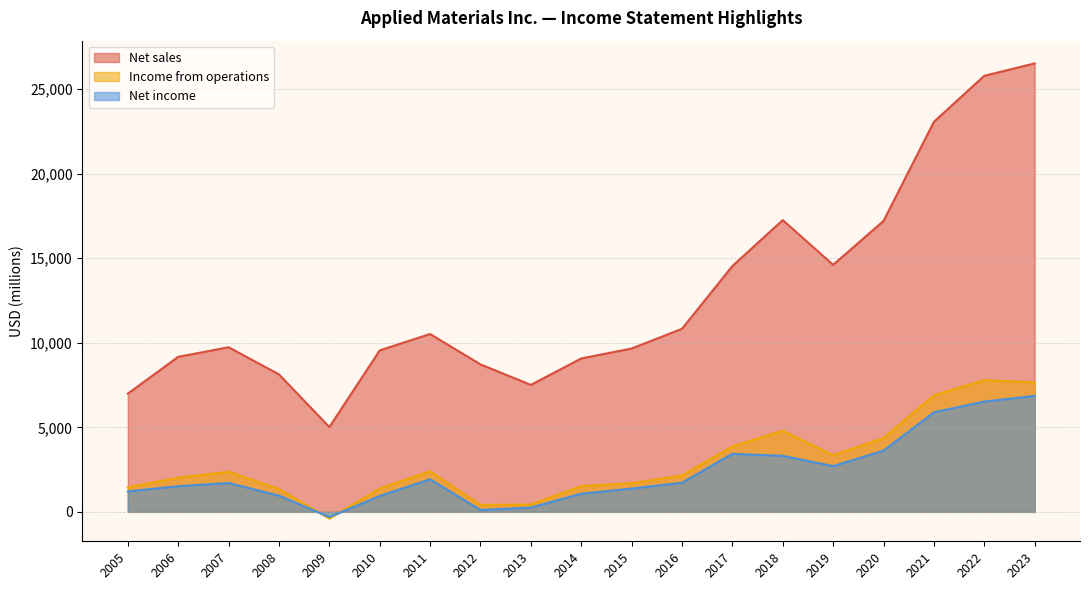

True or false: Income from operations has more than 1 points higher than both neighbors.

True